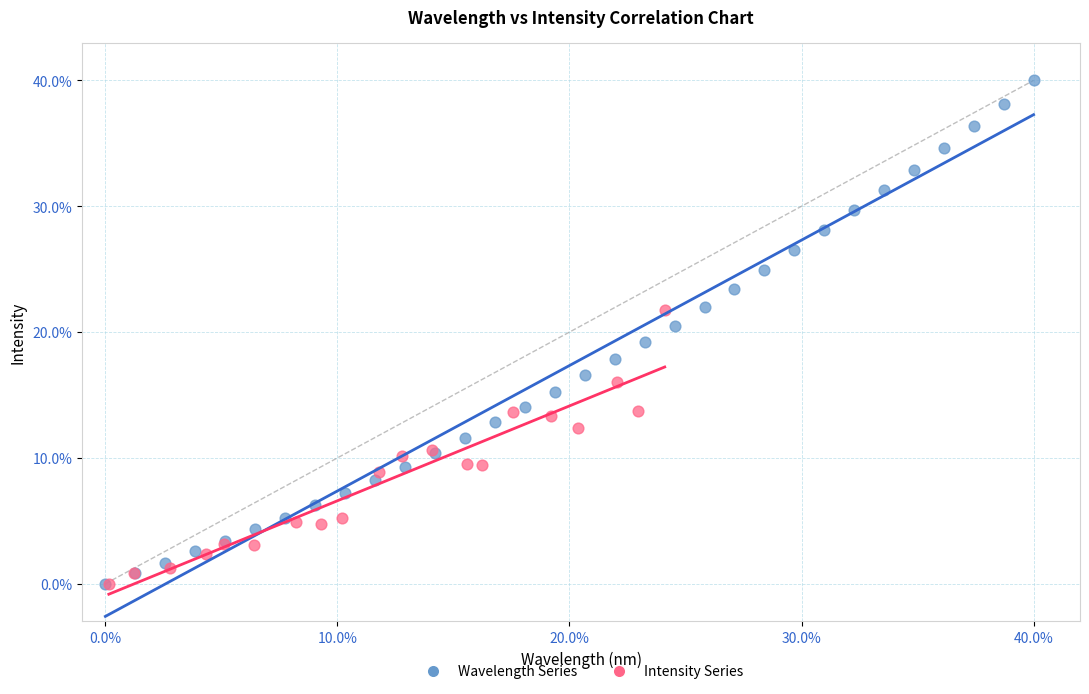

Which series has the largest Y range (max minus min)?

Wavelength Series